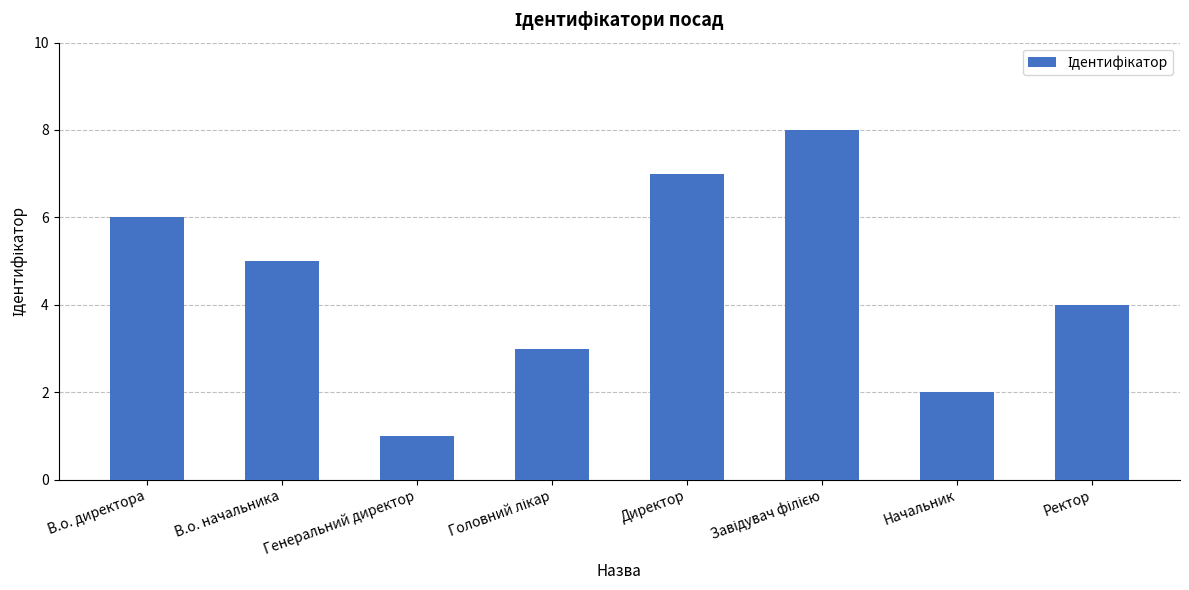

Where is the data nearest to the value 4?

Ректор